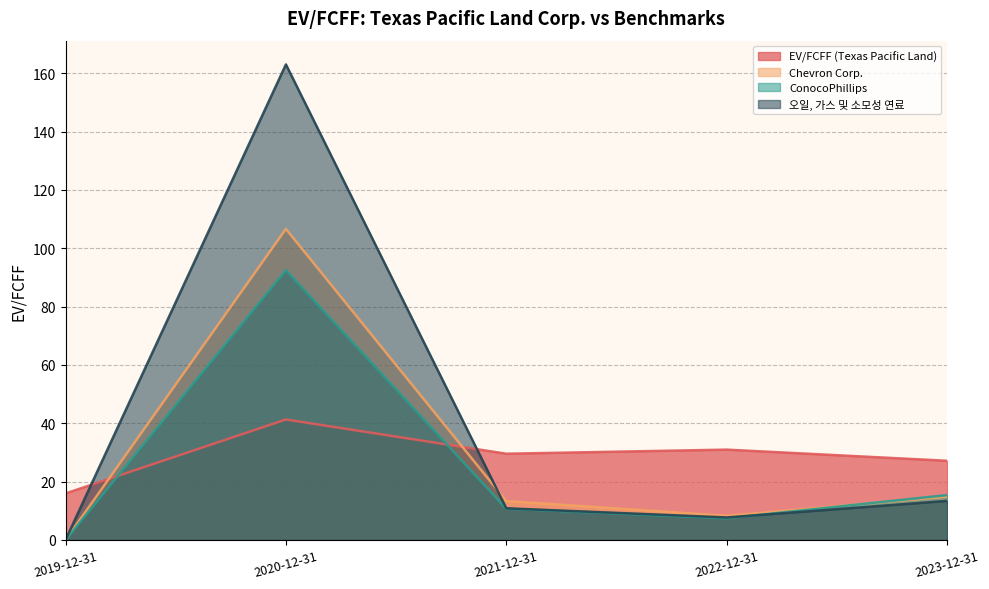

Which series has the widest spread of values?

오일, 가스 및 소모성 연료